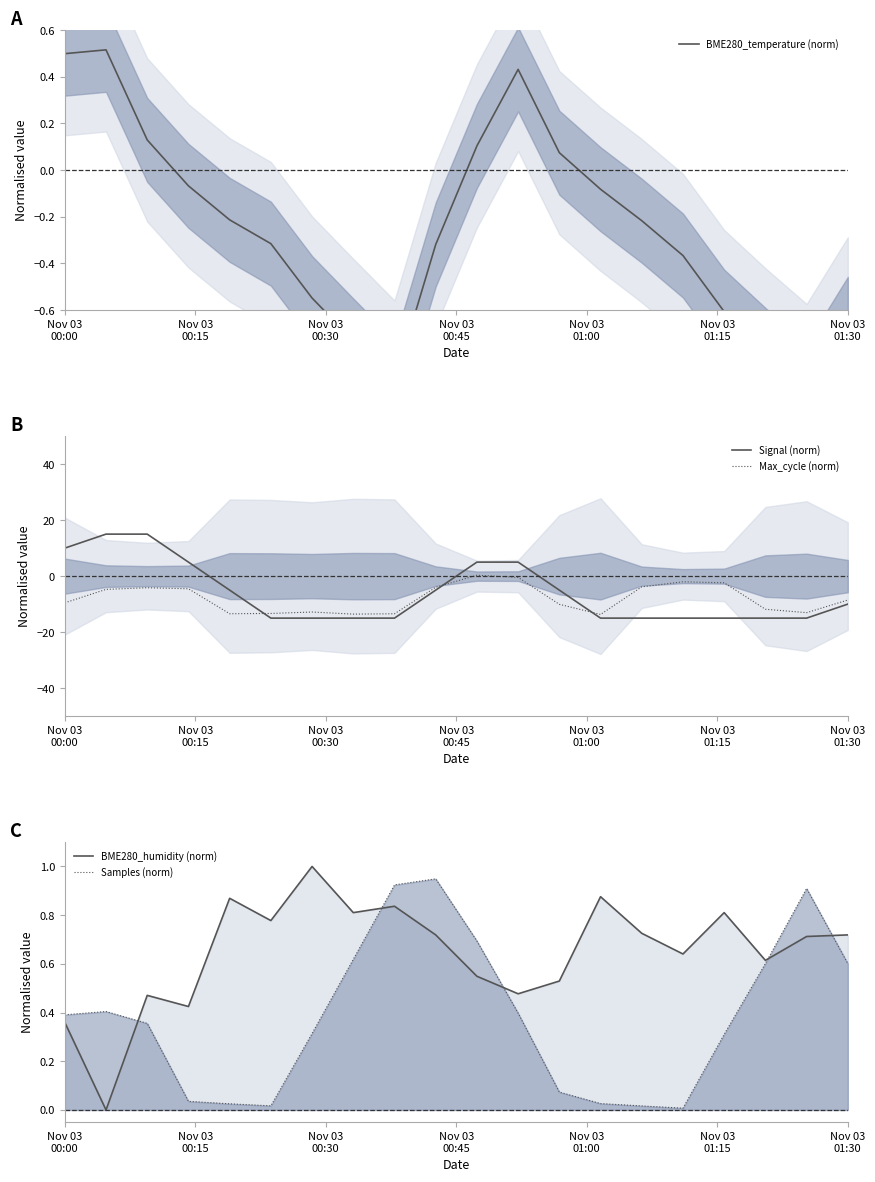

True or false: Signal (norm) and BME280_temperature (norm) cross at least once.

True